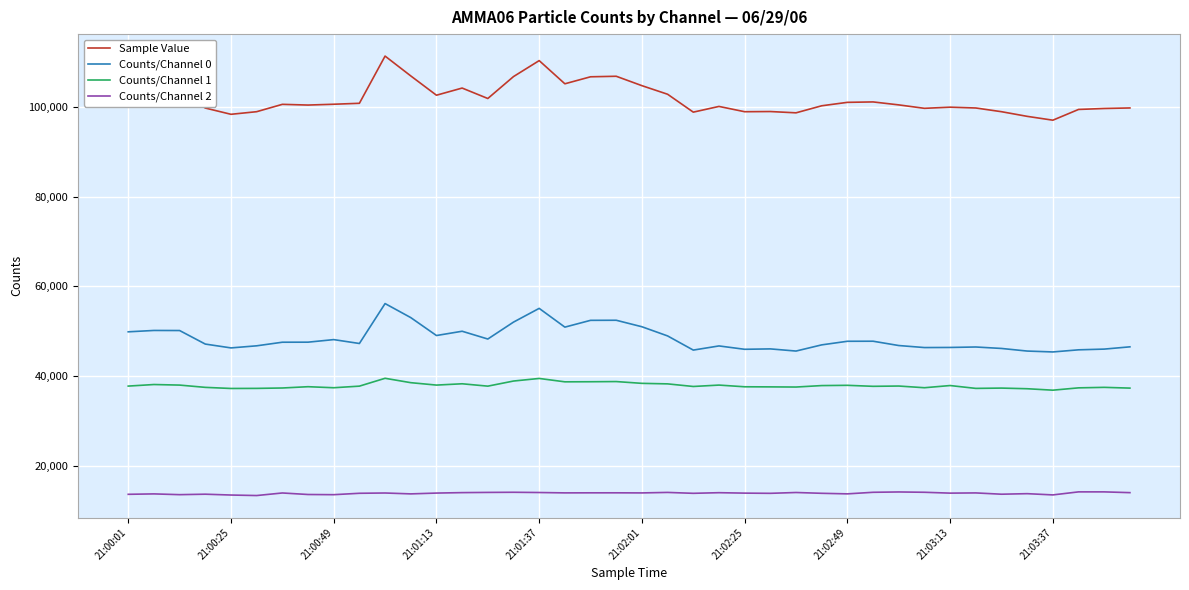

Which series has the largest range (max minus min)?

Sample Value